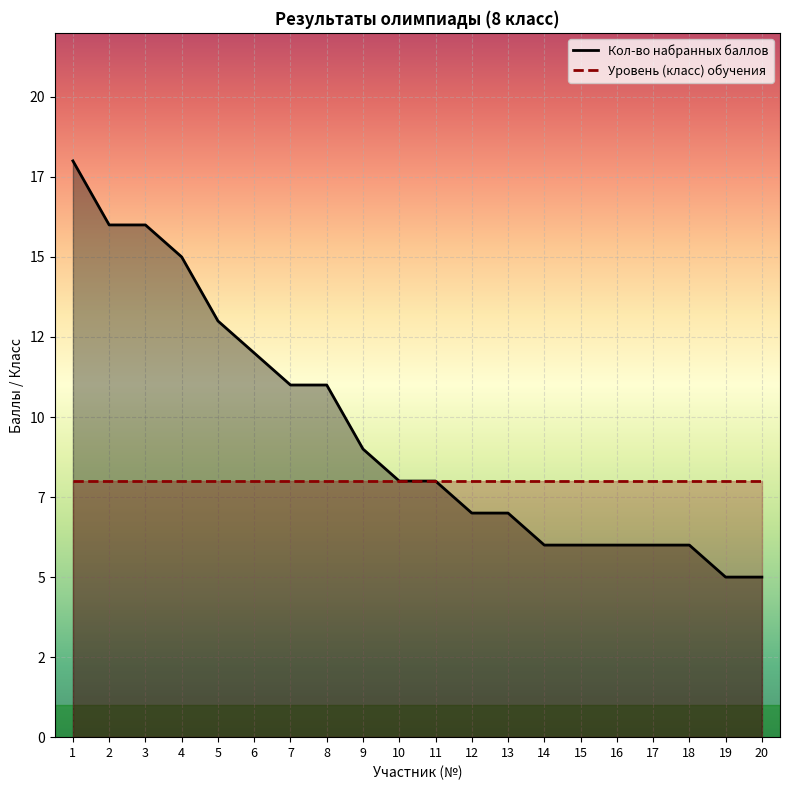

Rank the series at 6 from lowest to highest value.

Уровень (класс) обучения, Кол-во набранных баллов